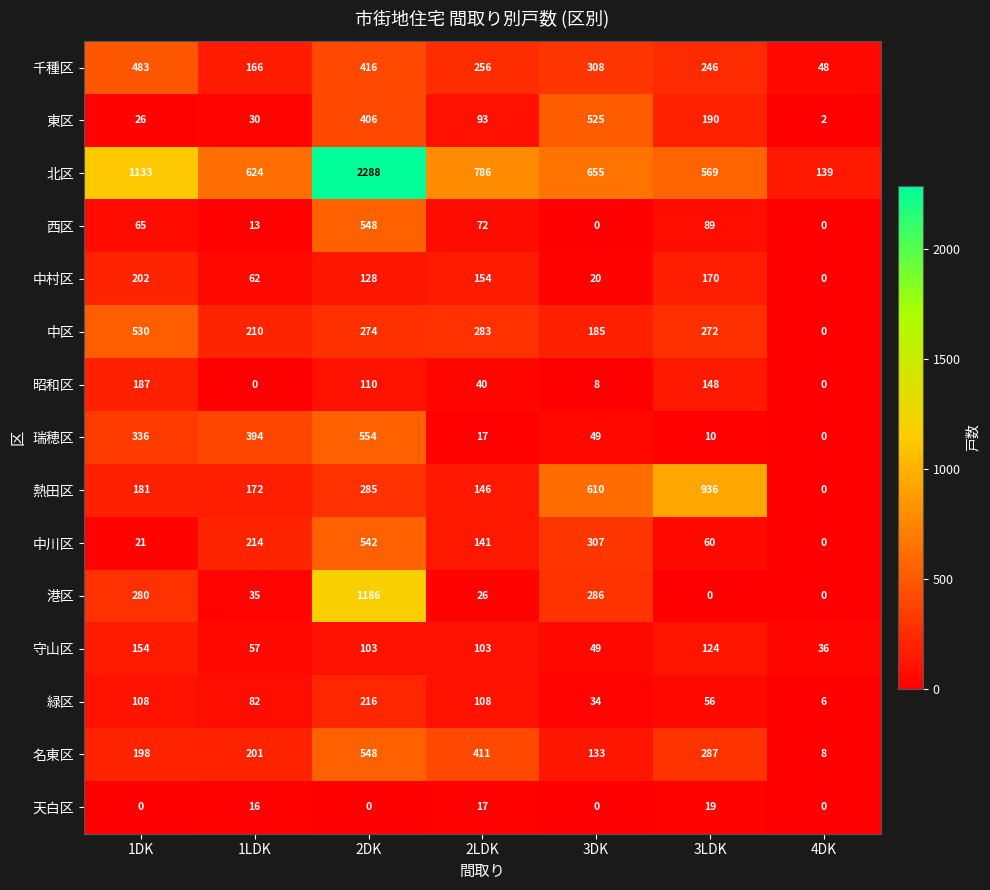

Which series changed the most between 1LDK and 2LDK?

瑞穂区